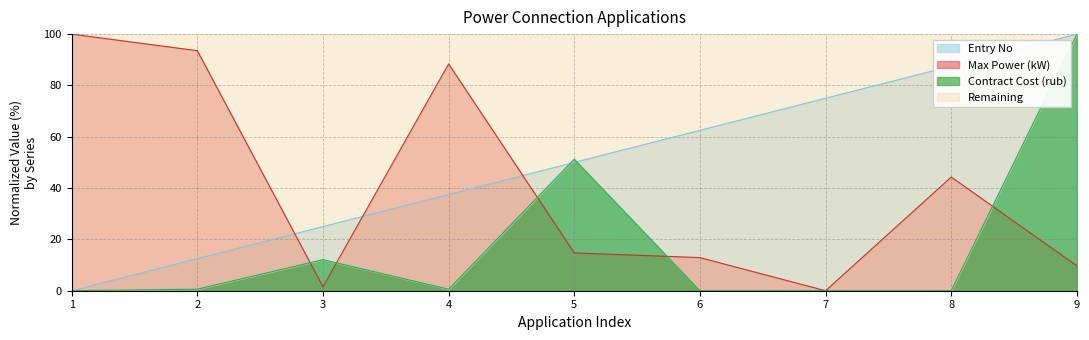

How many data points does each series have?

9